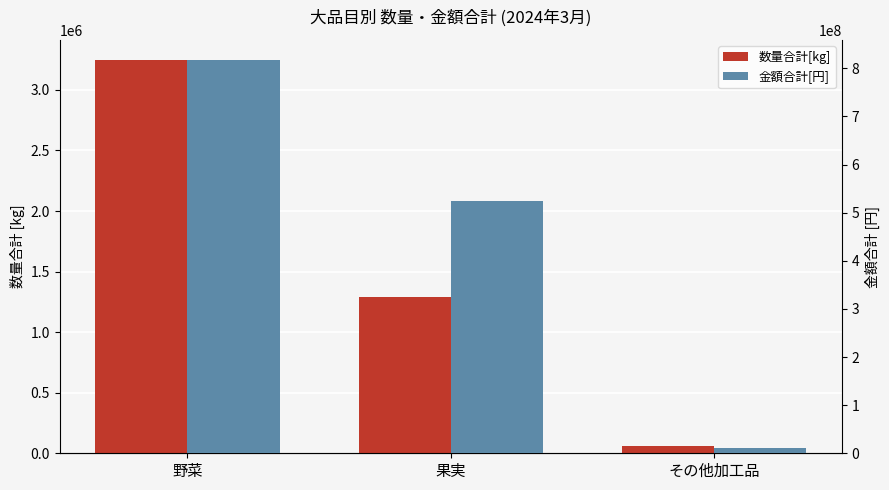

Count the number of categories in the chart.

3